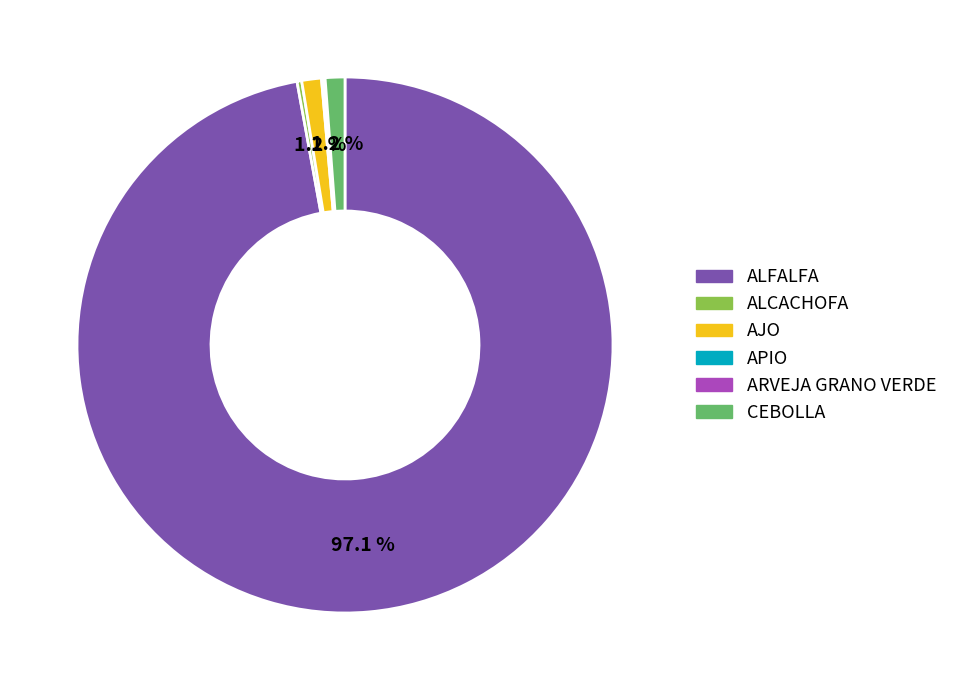

Is there a majority slice in this chart?

Yes